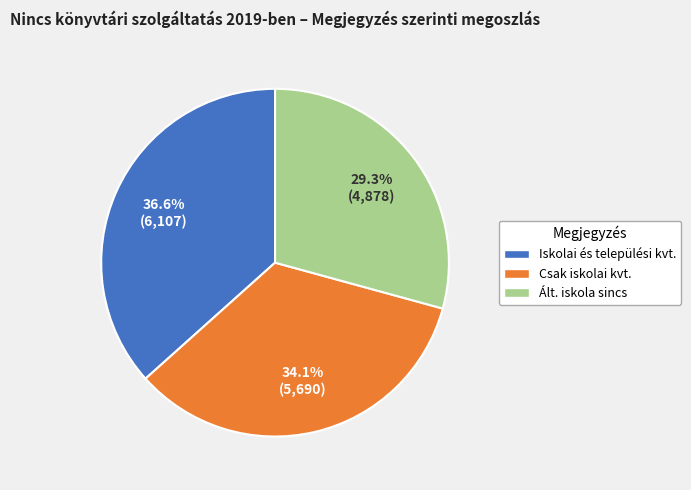

Count the number of slices in the pie.

3